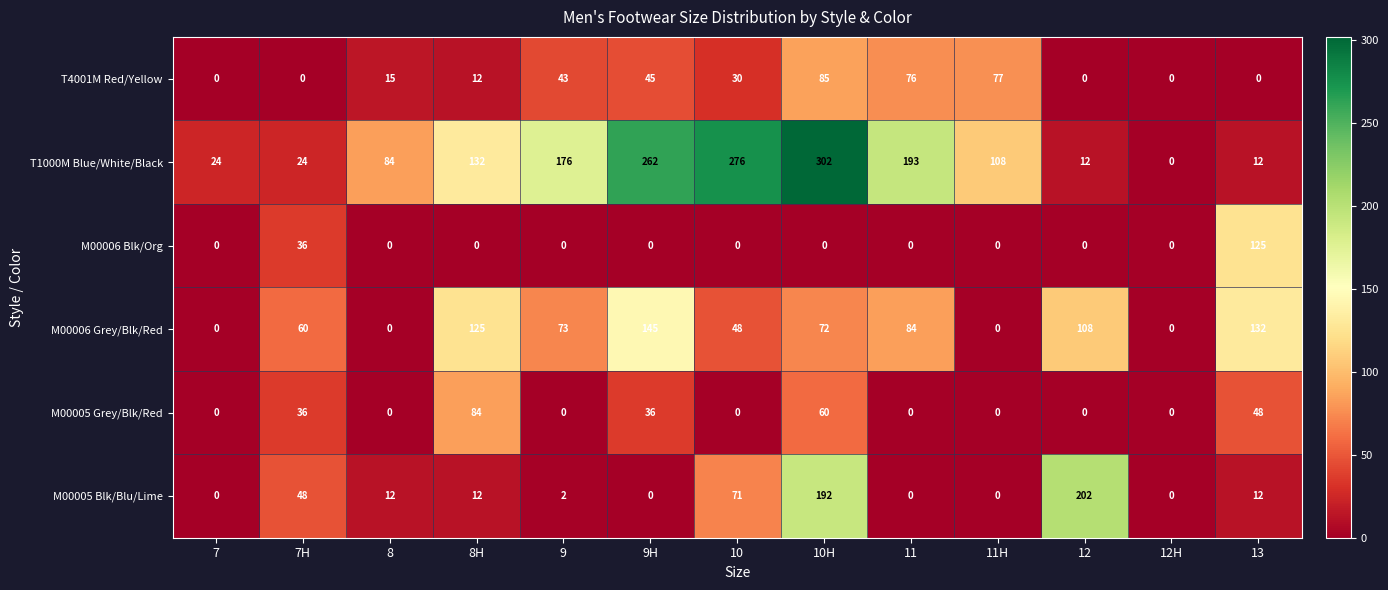

How many series are shown in this chart?

6